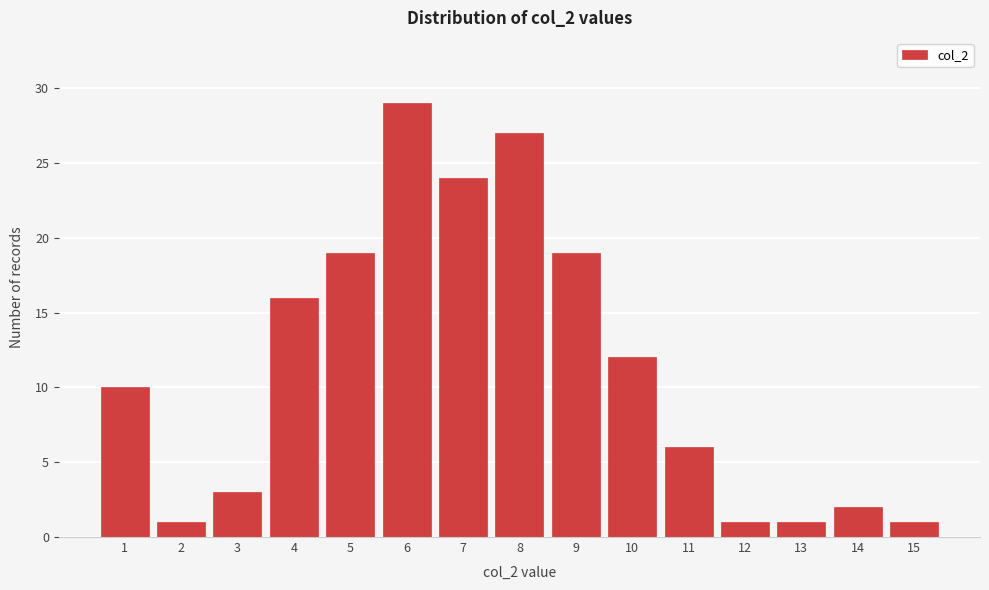

Reading left to right, extract all data points from this chart.

10	1	3	16	19	29	24	27	19	12	6	1	1	2	1